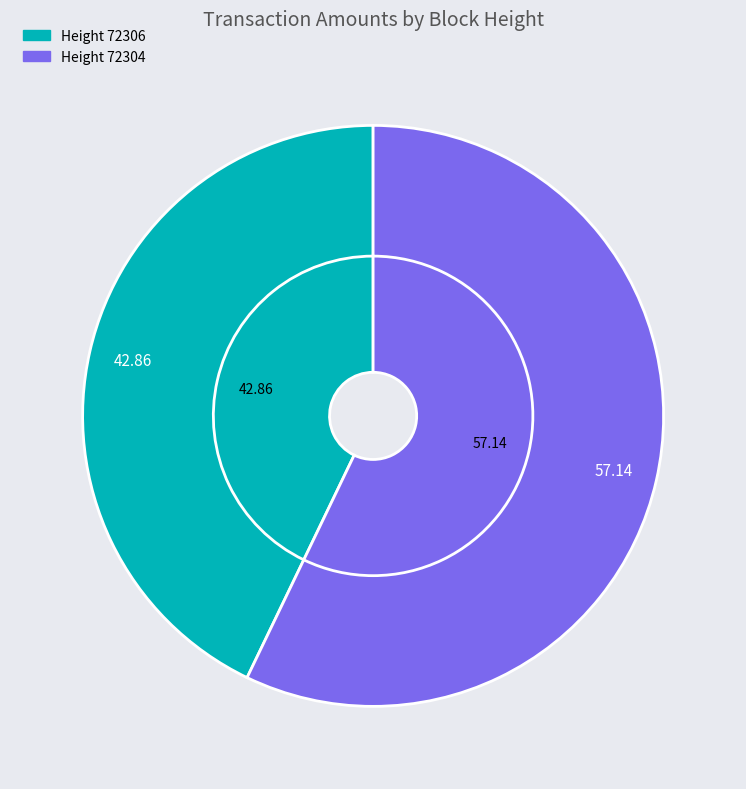

How many segments does this pie chart have?

2